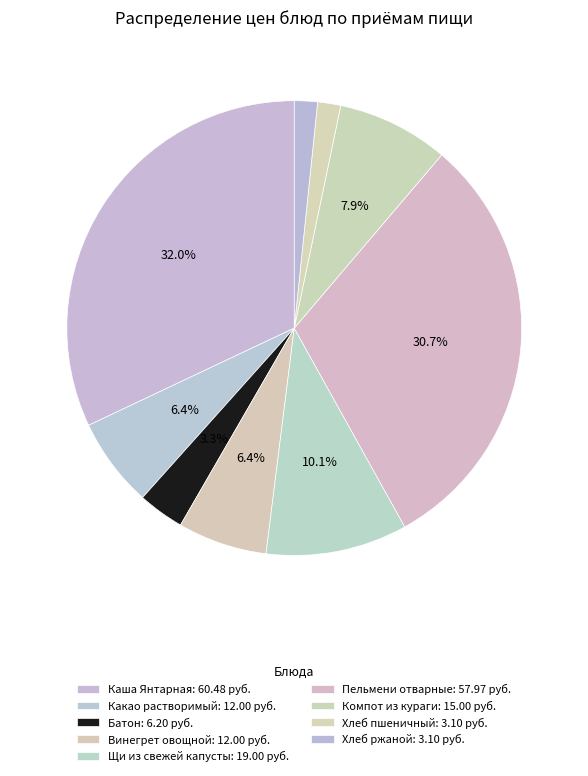

How many slices are in this pie chart?

9